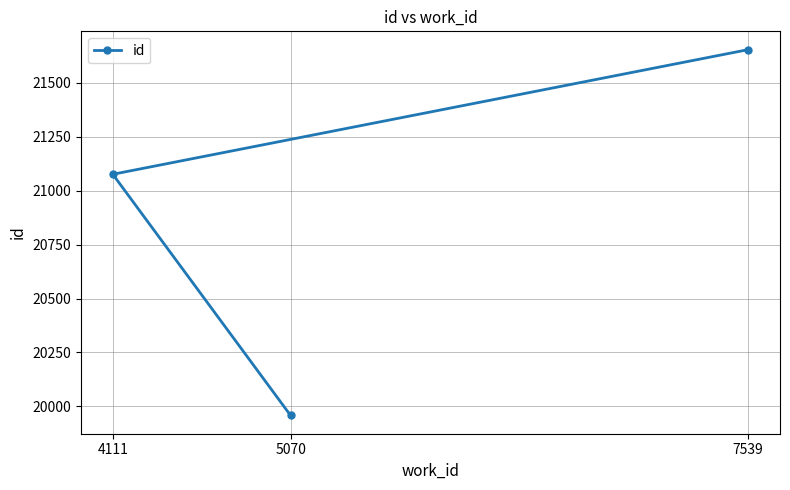

What is the value of the 3rd point from the left?

21654